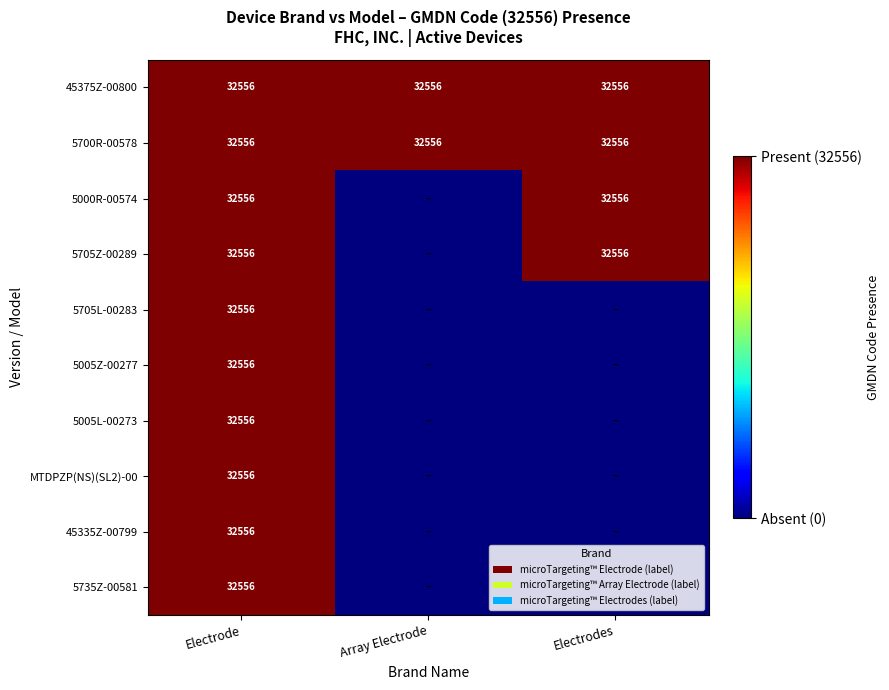

What is the spread (max minus min) of values at Array Electrode?

1